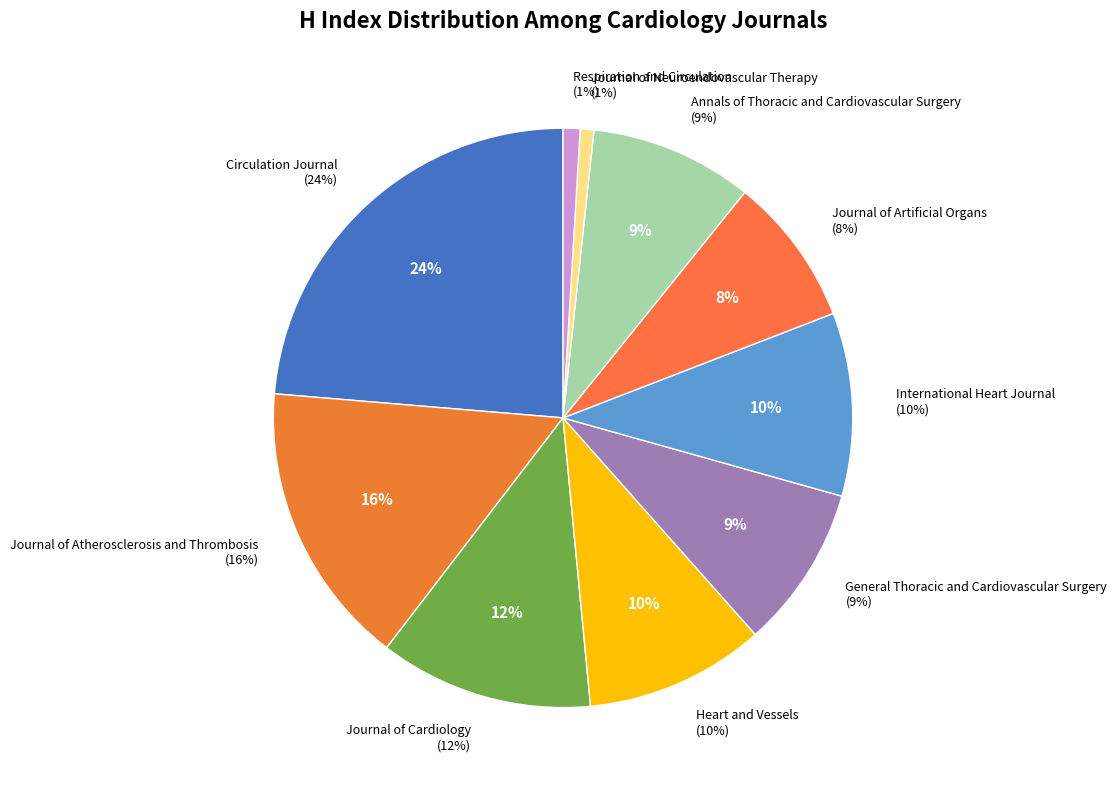

How many slices are in this pie chart?

10